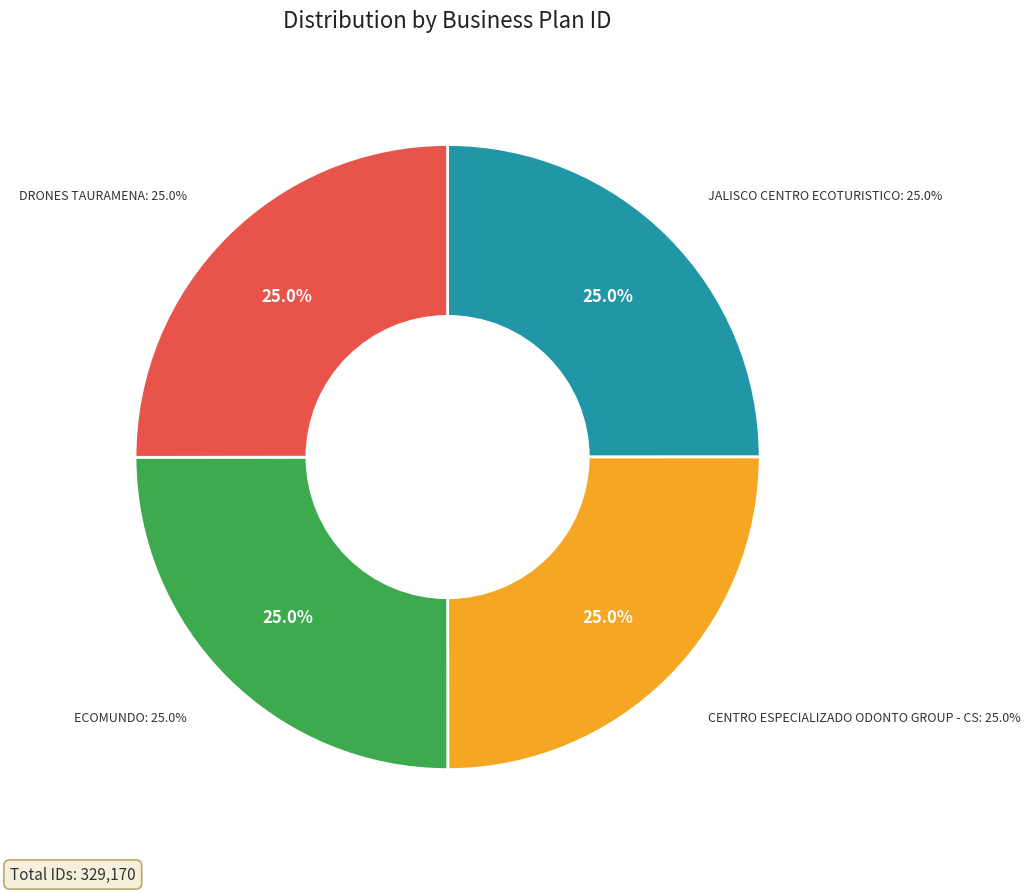

The DRONES TAURAMENA slice represents 25% of the pie. True or false?

True